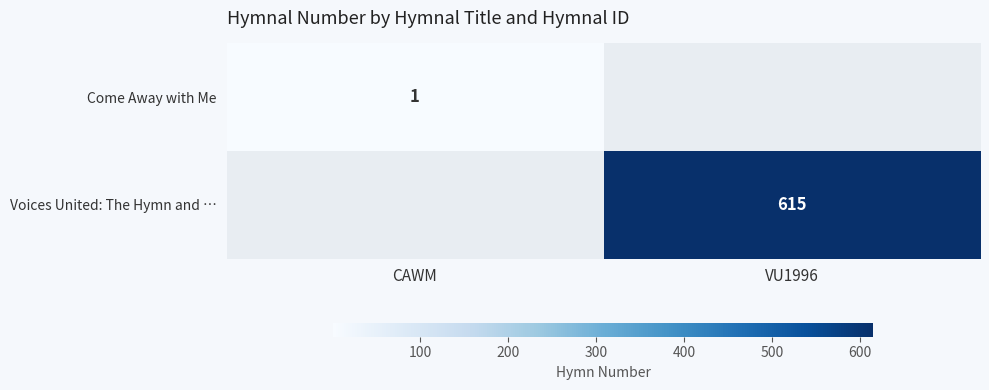

True or false: Come Away with Me has a value of 1 at CAWM.

True